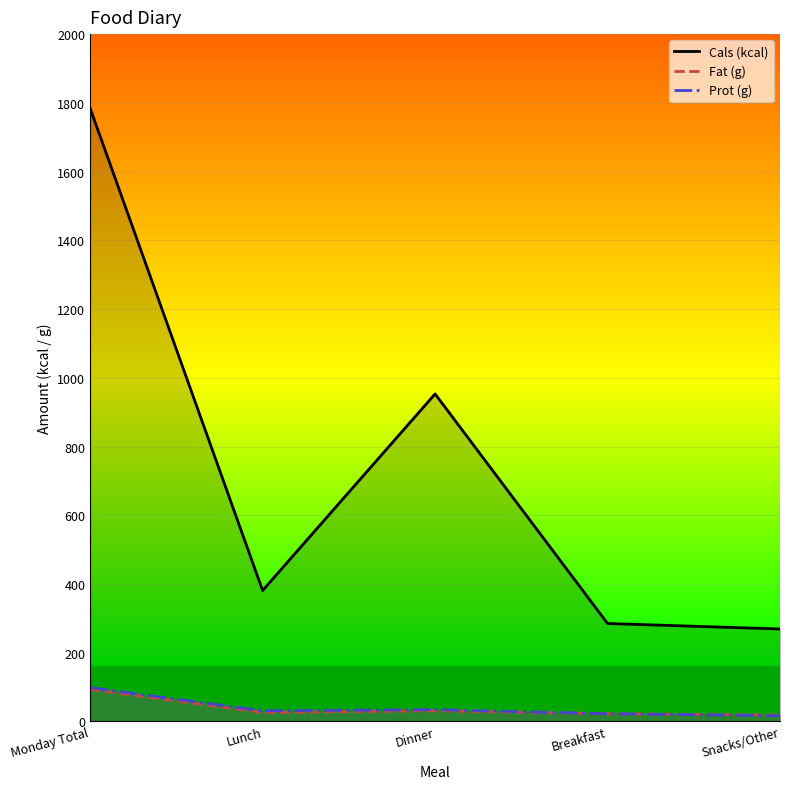

Is the value of Prot (g) at Snacks/Other greater than the value of Cals (kcal) at Dinner?

No